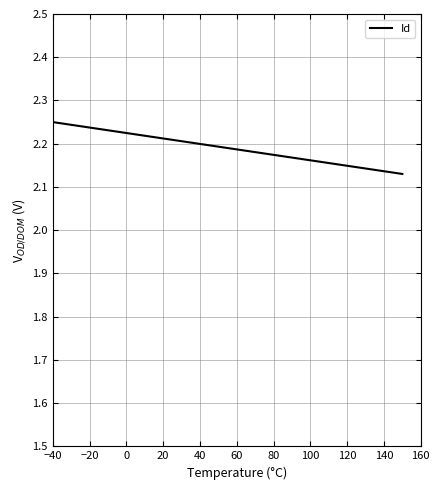

Reading left to right, list all the values displayed in this chart.

2.2	2.2	2.2	2.2	2.2	2.2	2.2	2.2	2.2	2.2	2.2	2.2	2.1	2.1	2.1